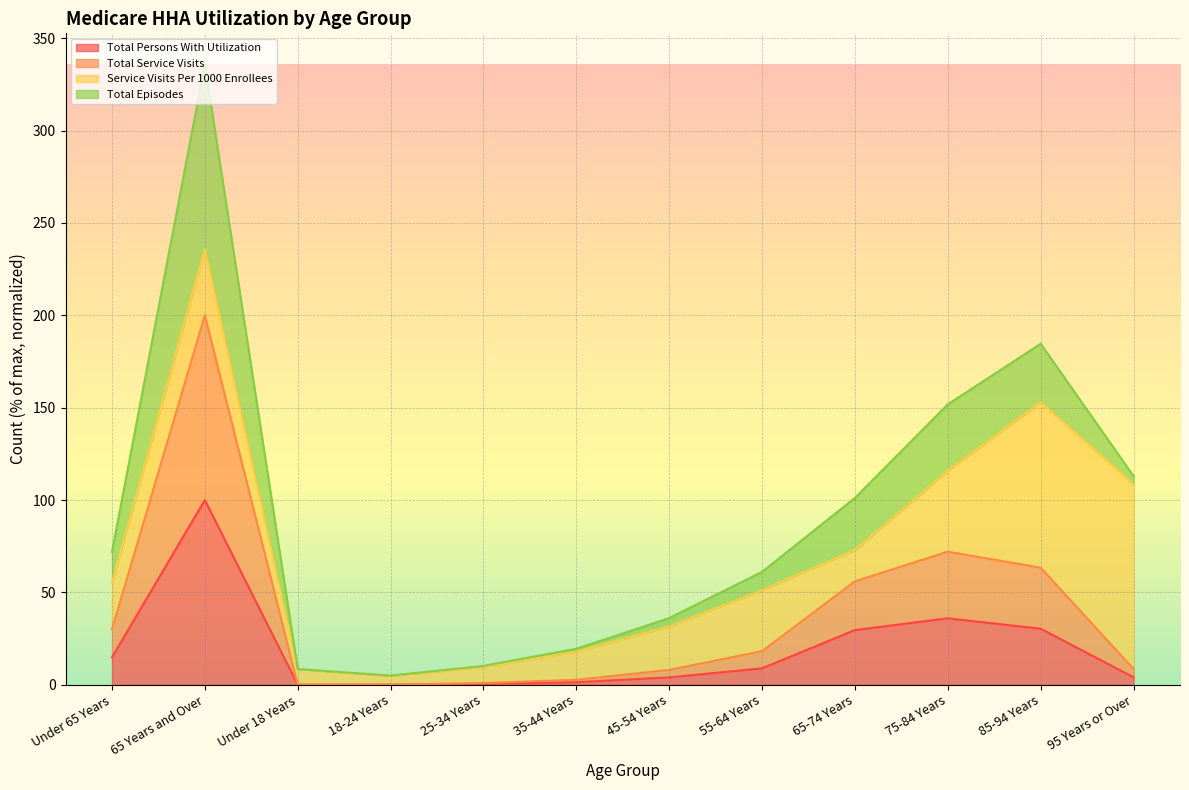

At which label is Total Persons With Utilization closest to 50?

75-84 Years